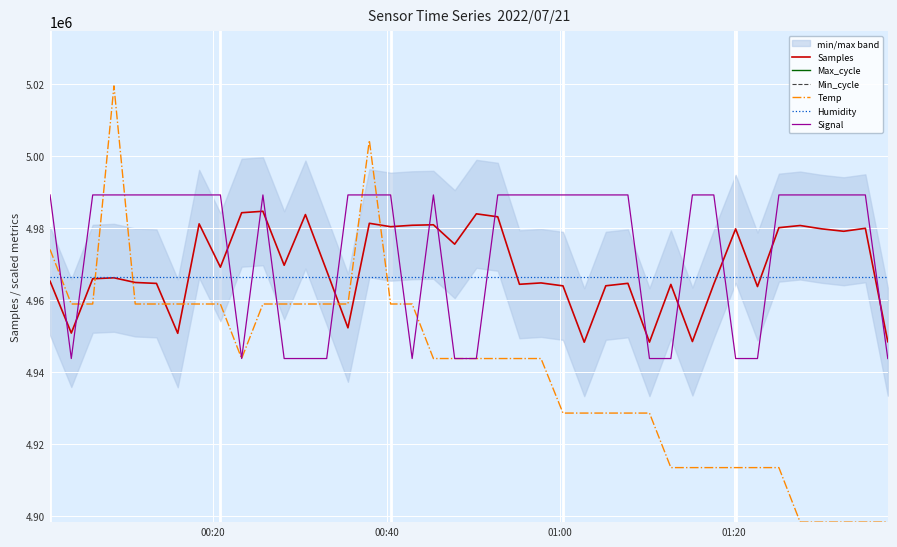

Rank the series by their maximum value, from highest to lowest.

Temp, Signal, Samples, Humidity, Max_cycle, Min_cycle